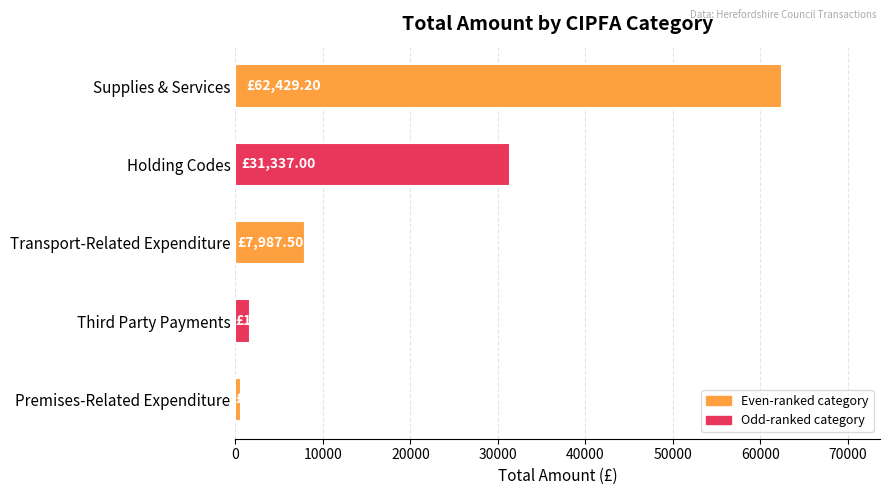

Rank the categories by value from highest to lowest.

Supplies & Services, Holding Codes, Transport-Related Expenditure, Third Party Payments, Premises-Related Expenditure